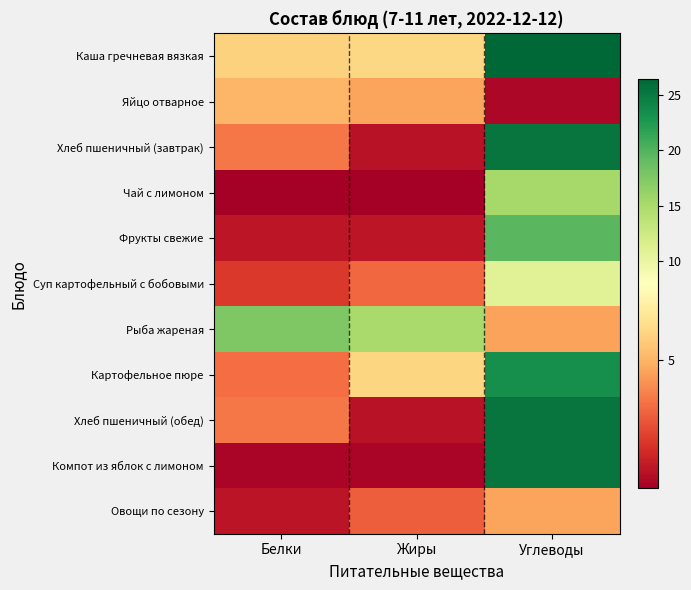

Which series changed the most between Жиры and Углеводы?

Компот из яблок с лимоном